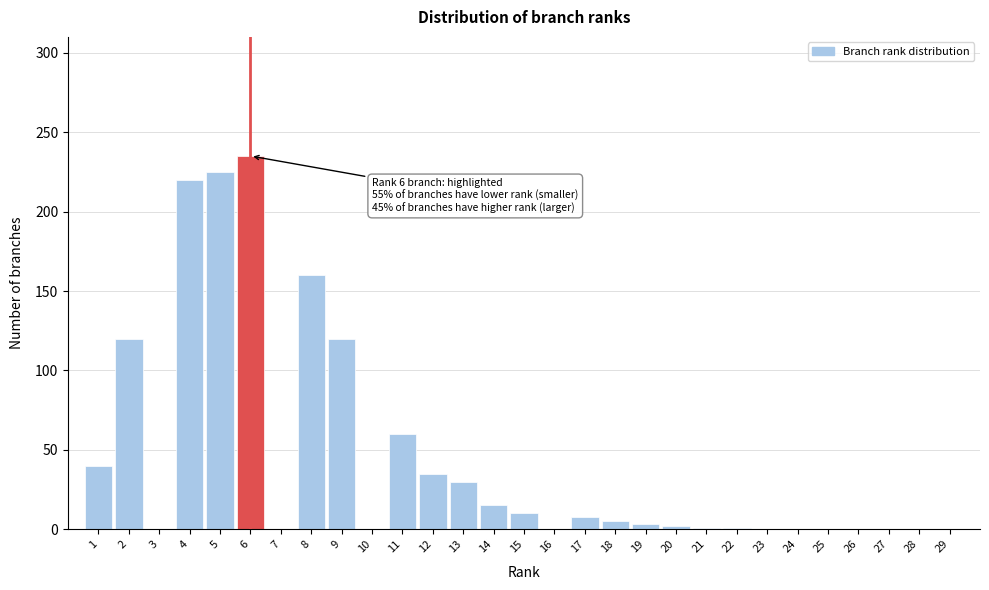

What is the maximum value shown in the chart?

235